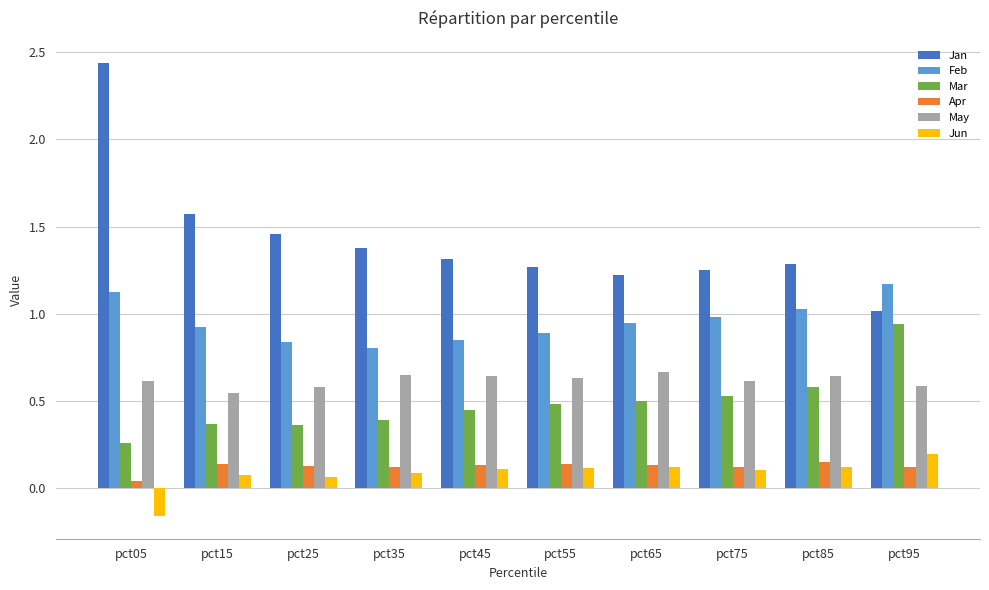

What is the approximate value of Jan at pct95?

1.0